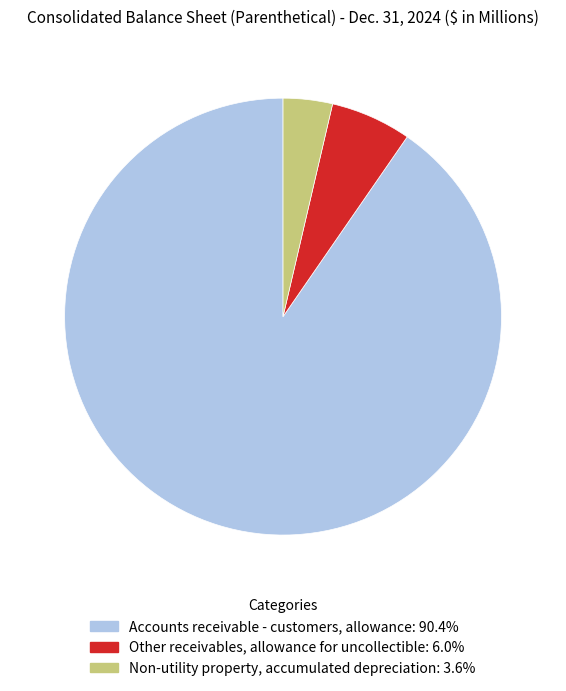

Approximately how many times larger is the value at Other receivables, allowance for uncollectible compared to Accounts receivable - customers, allowance?

0.1